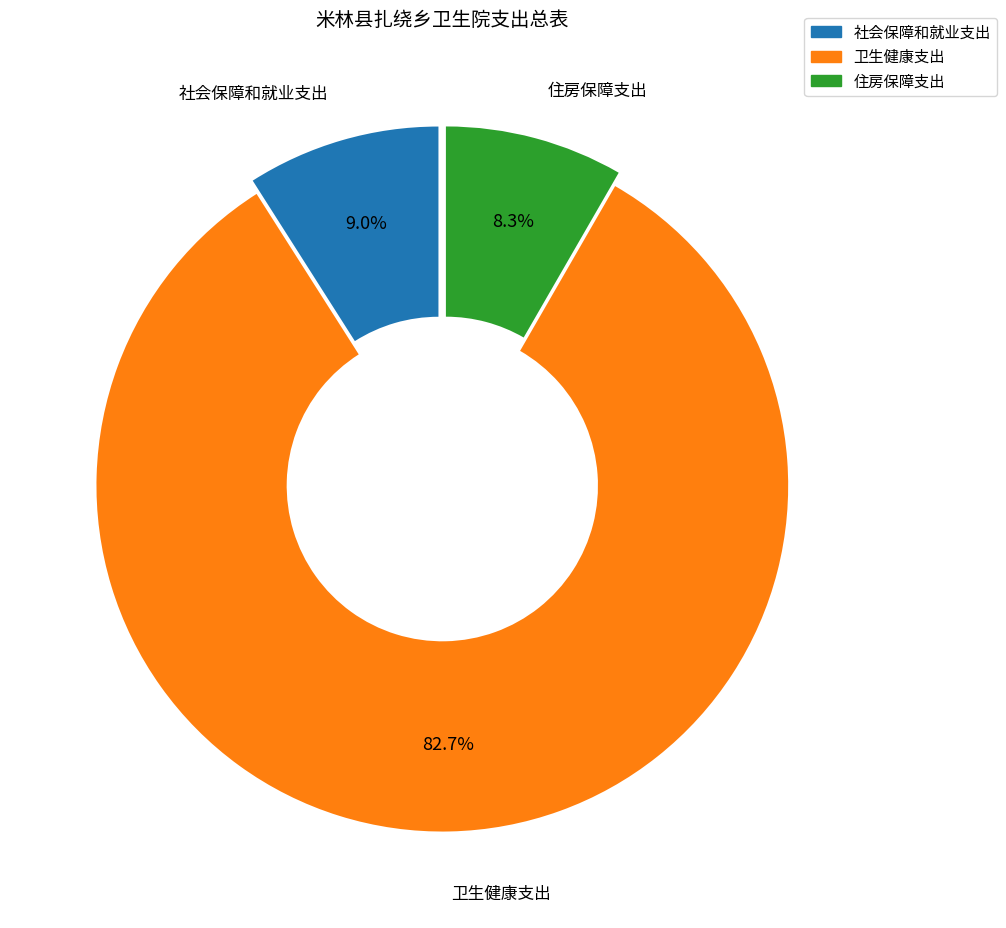

How many slices are in this pie chart?

3